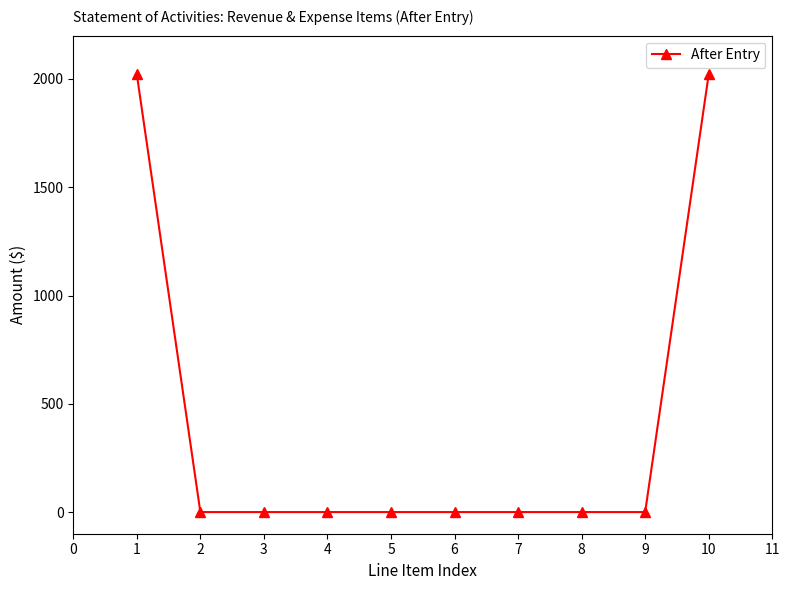

How many distinct data groups are displayed?

1